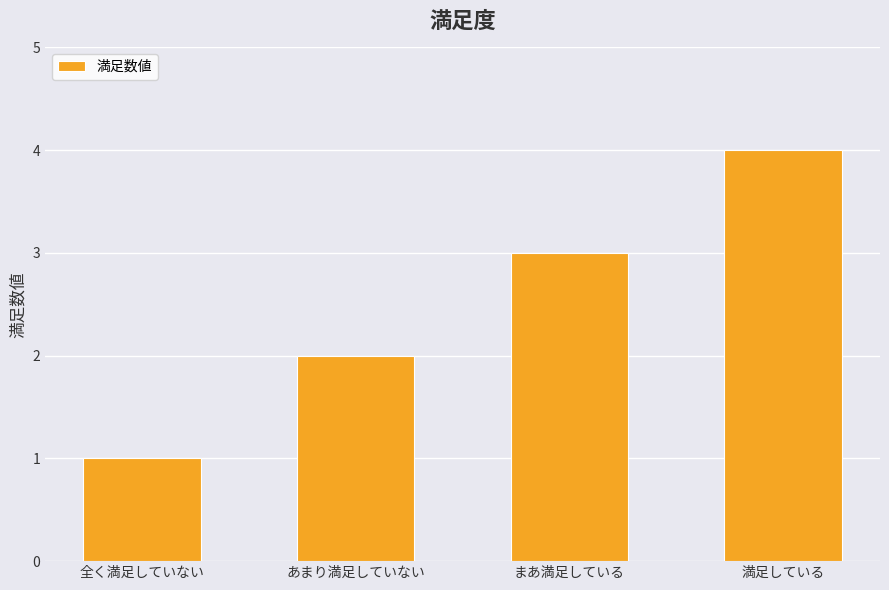

Which label corresponds to the smallest value in the chart?

全く満足していない